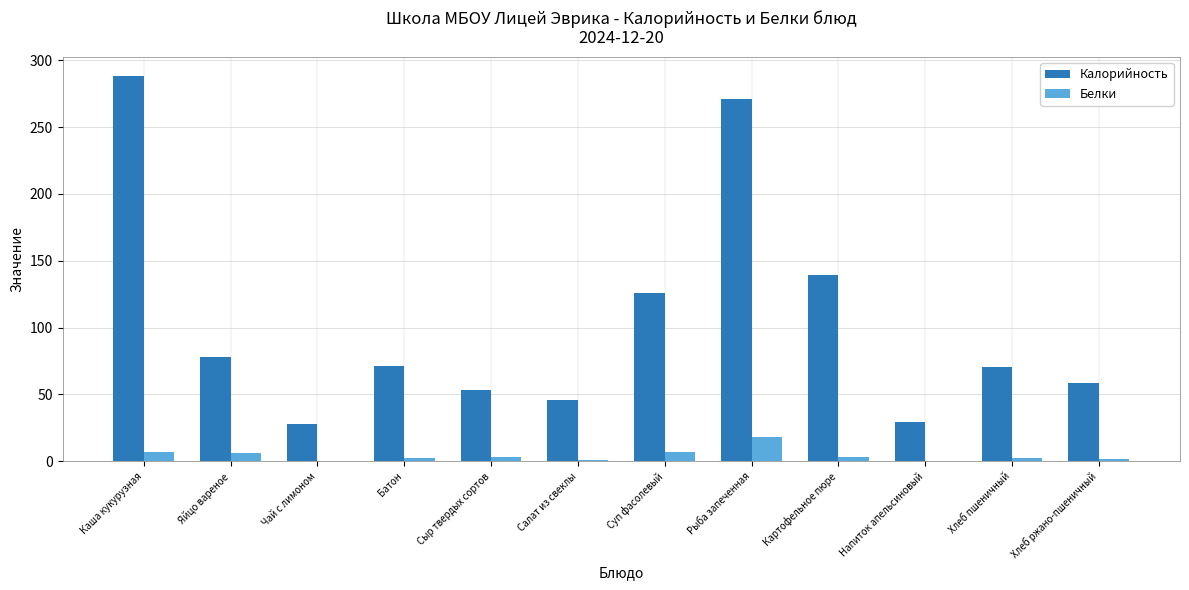

At which label is Калорийность closest to 157?

Картофельное пюре